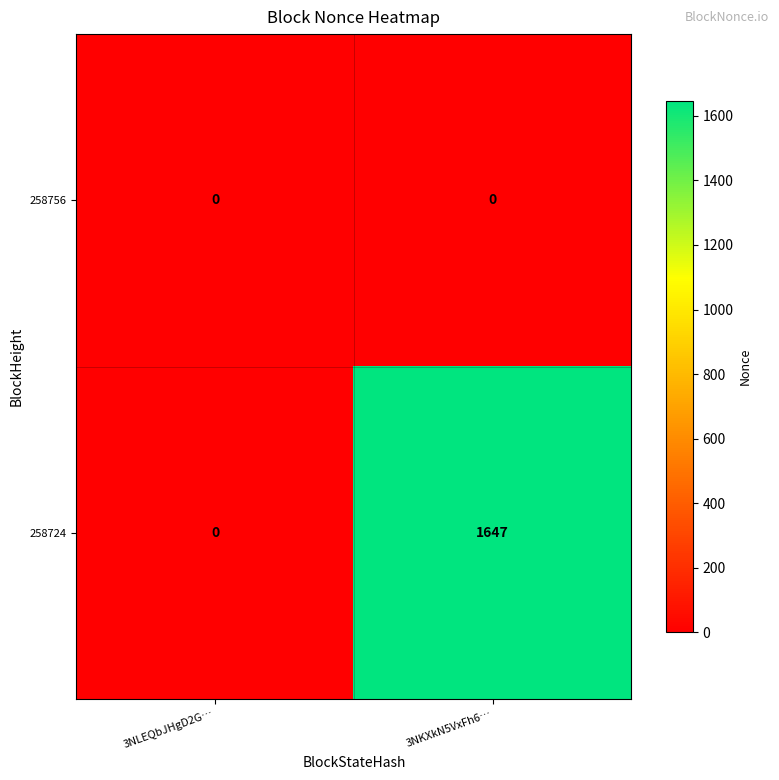

How many data points does each series have?

2